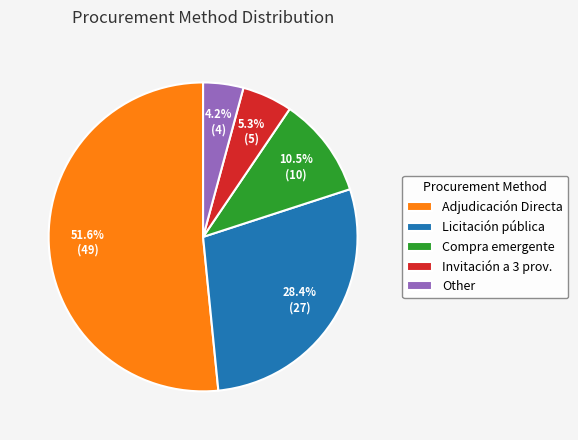

How many slices are in this pie chart?

5